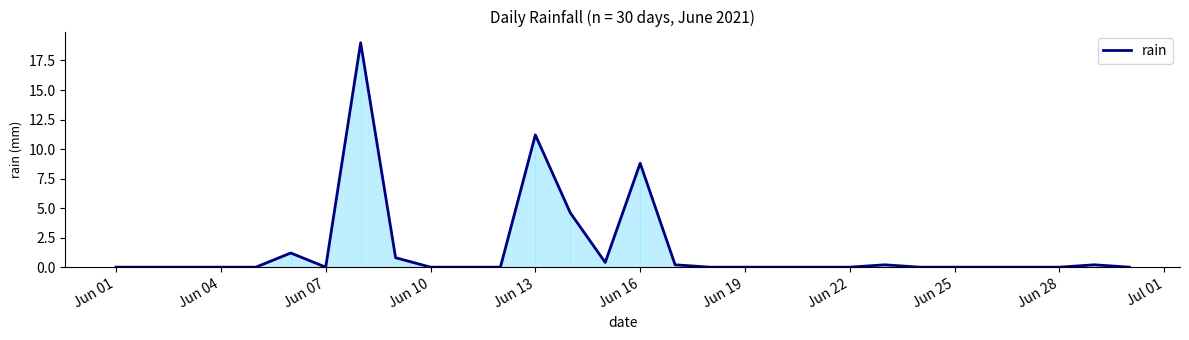

What is the difference between the maximum and minimum values?

19.0